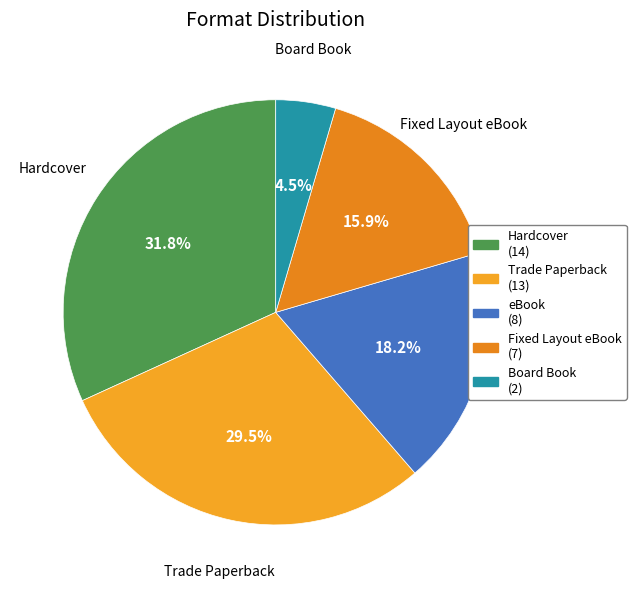

What percentage is the eBook slice, to the nearest percent?

18%